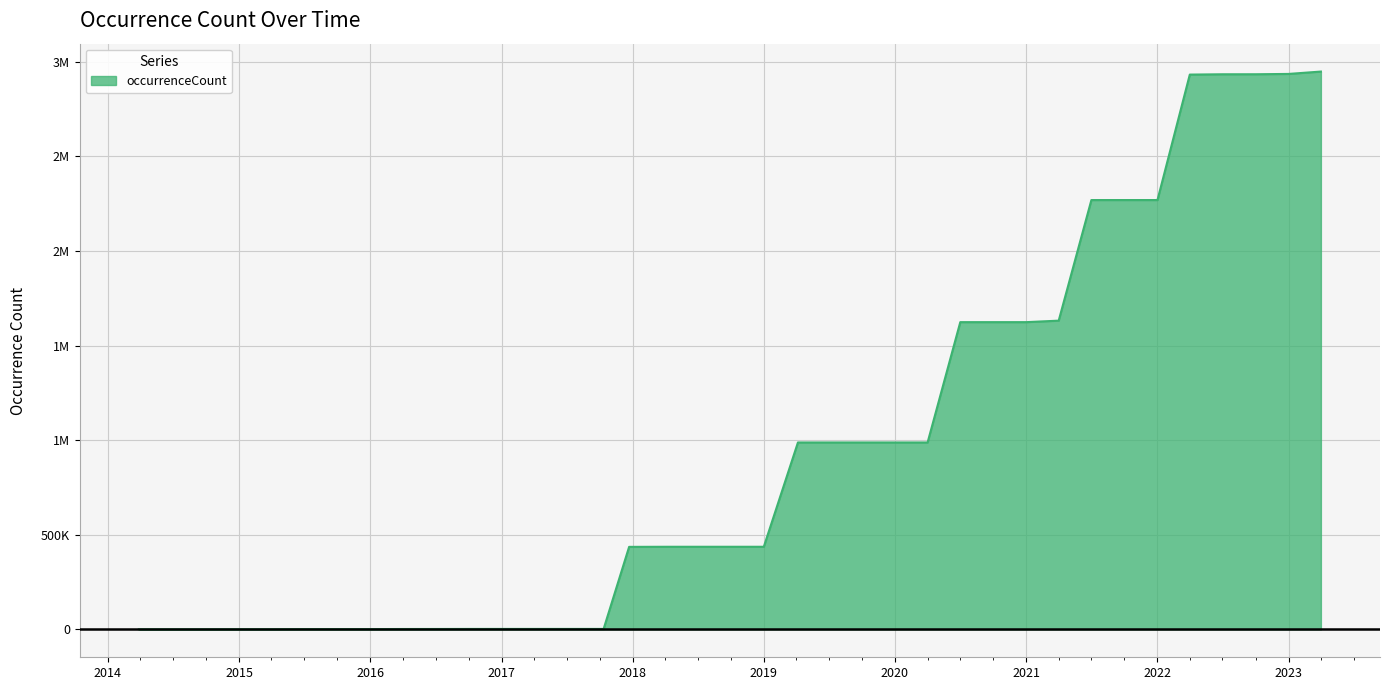

What is the smallest value displayed?

500